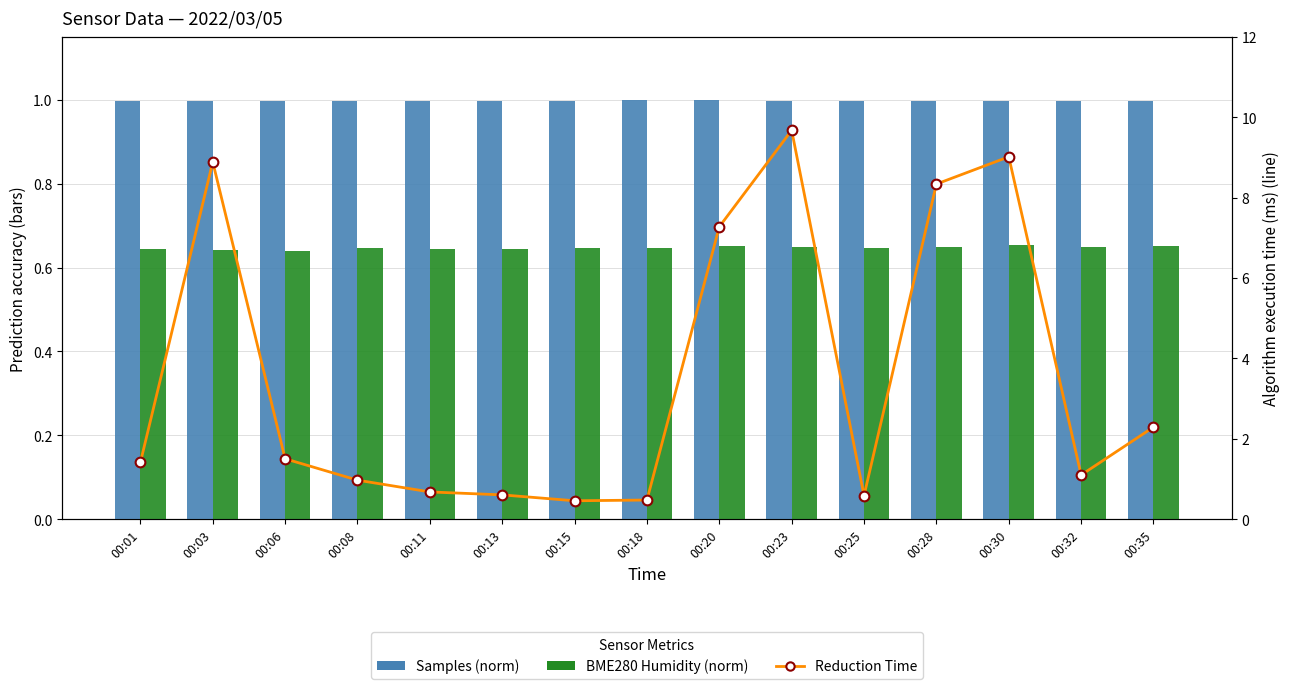

What is the value of the Samples (norm) bar at the 11th from the left?

1.0